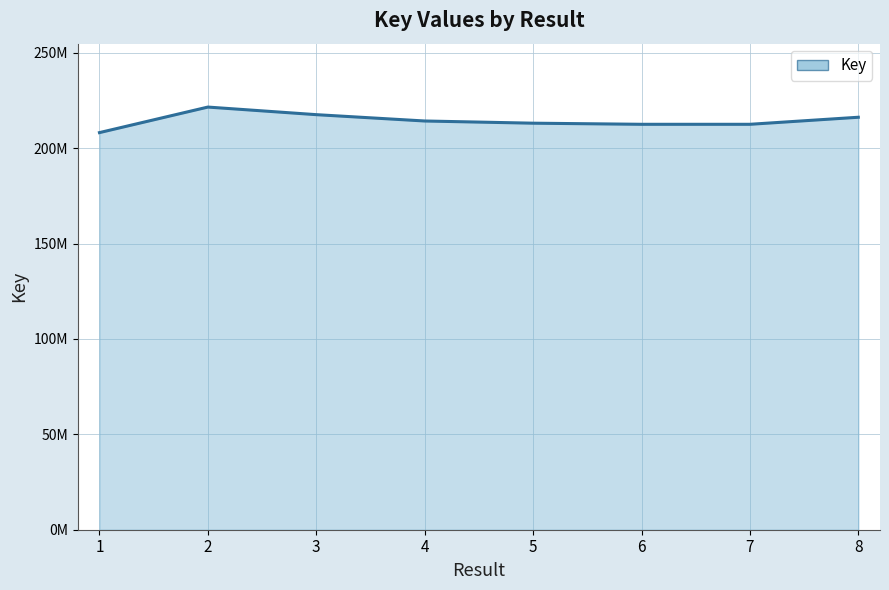

Reading left to right, list all the values displayed in this chart.

1=208134663	2=221525140	3=217545852	4=214225228	5=213075537	6=212494295	7=212493844	8=216188620